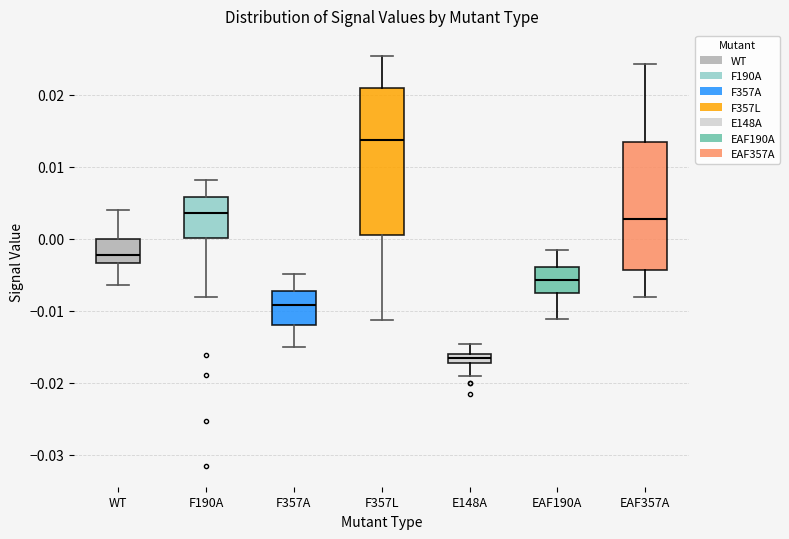

Where does the upper whisker of the box for F357L end on the y-axis? The values are not printed on the chart, so give them approximately, as read against the axis.

0.025